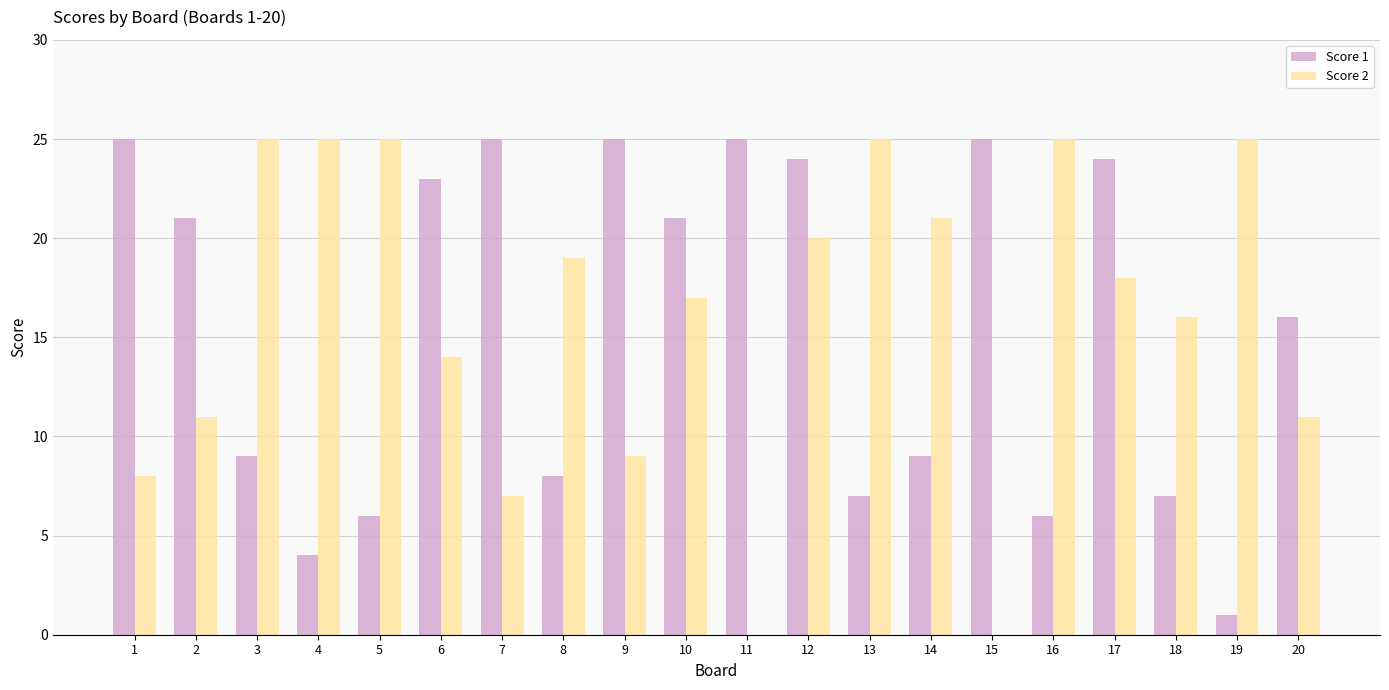

At which label is Score 1 closest to 13?

20